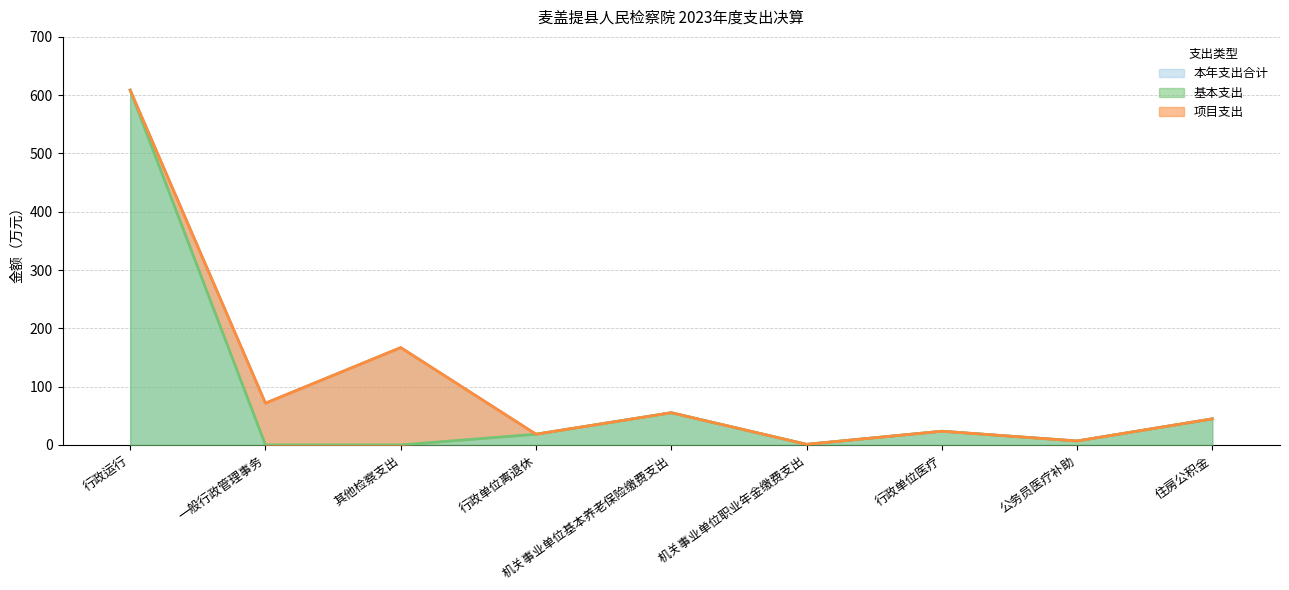

Which series has the largest total across all categories?

本年支出合计